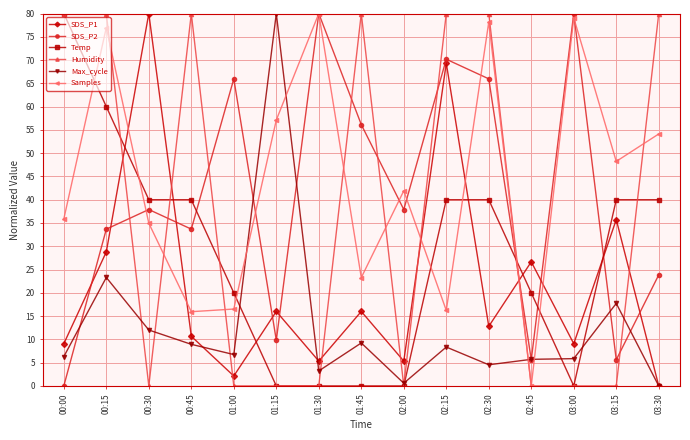

How many values in the SDS_P1 series are below 12?

7